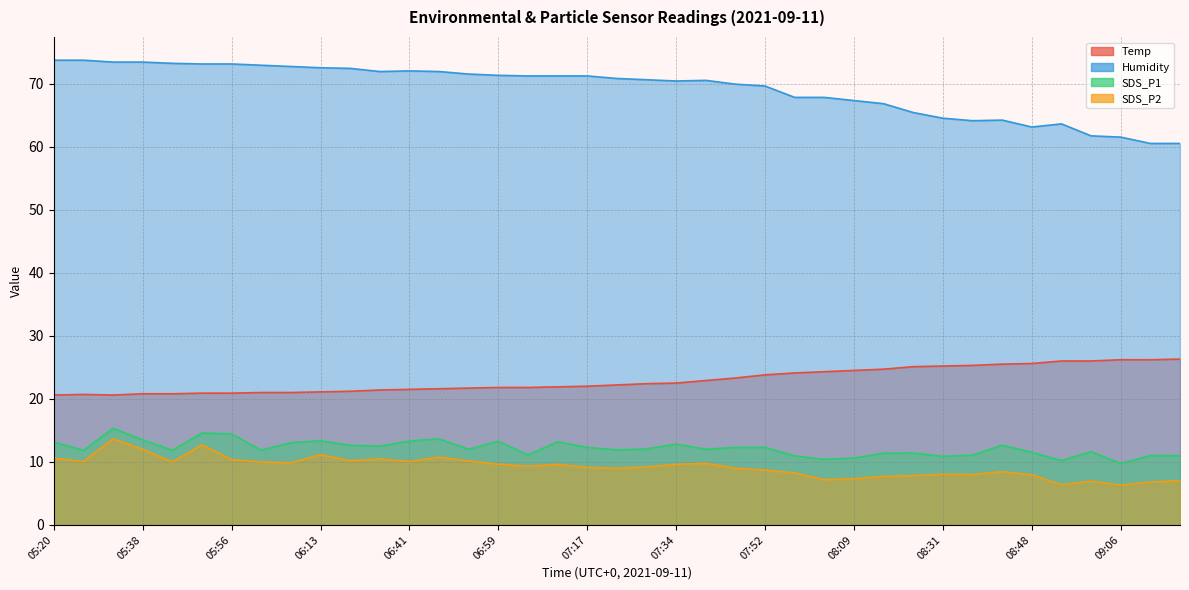

Count the number of data series in this chart.

4